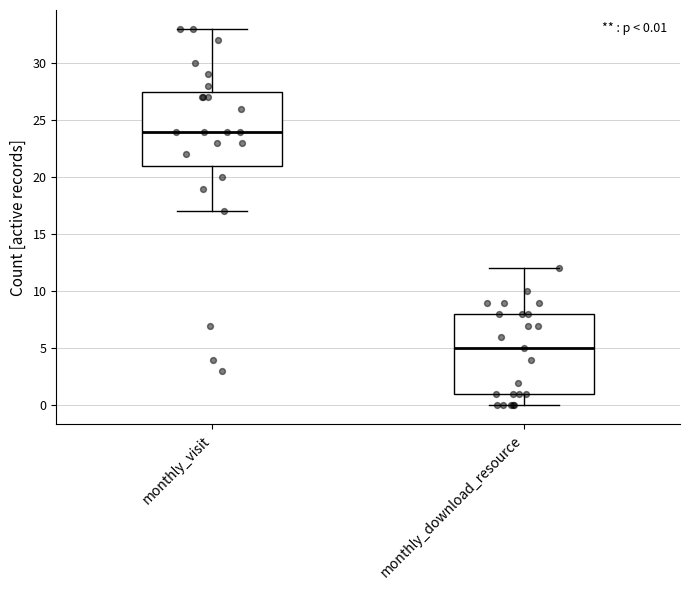

Comparing the boxes themselves (not the whiskers), which one is the tallest?

monthly_download_resource